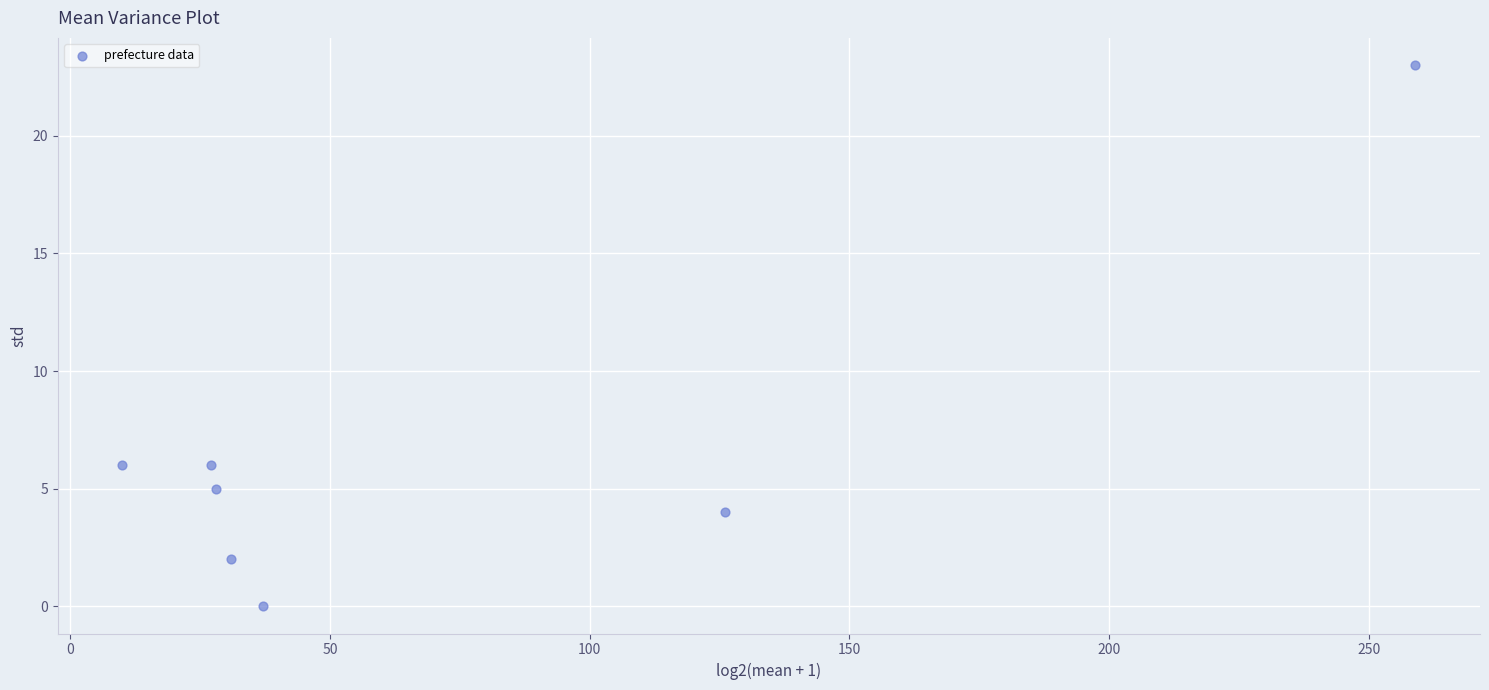

What is the range of Y values (max minus min)?

23